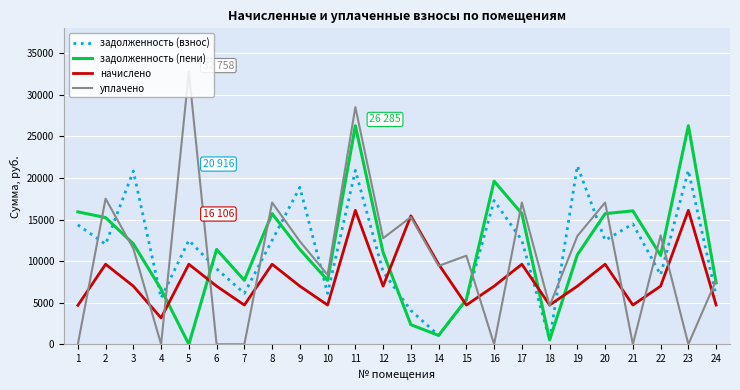

The value of задолженность (взнос) at 23 is 20916.0. True or false?

True